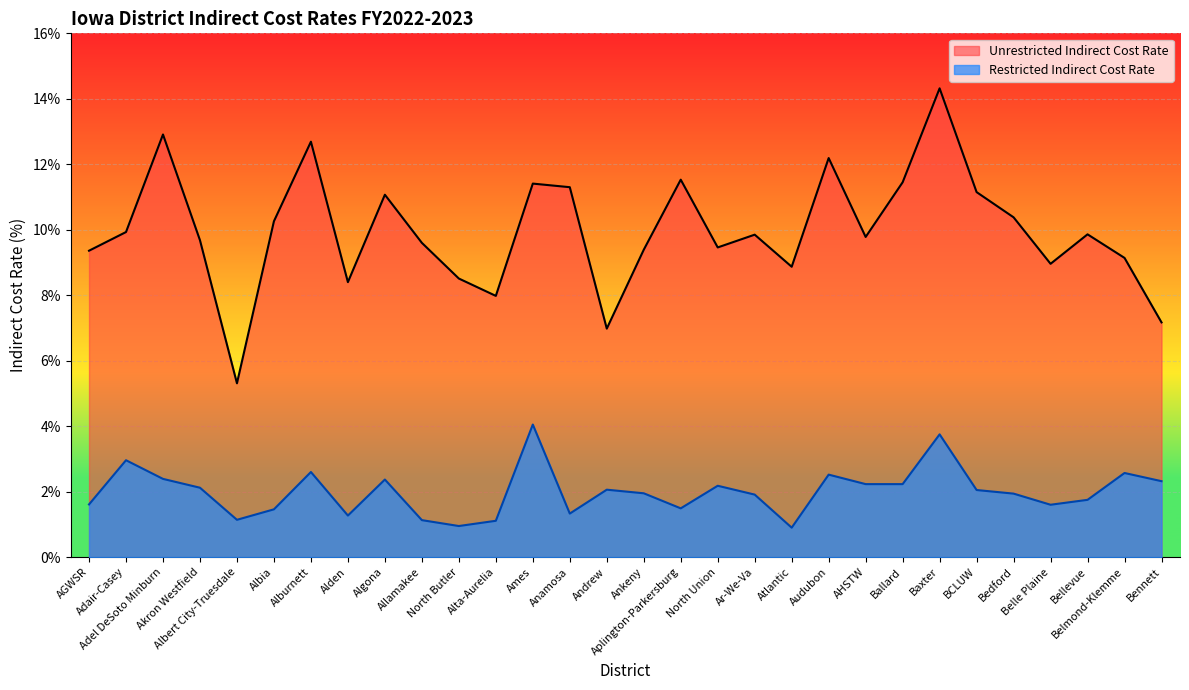

What is the difference between the second highest and minimum values in the Unrestricted Indirect Cost Rate series?

7.6